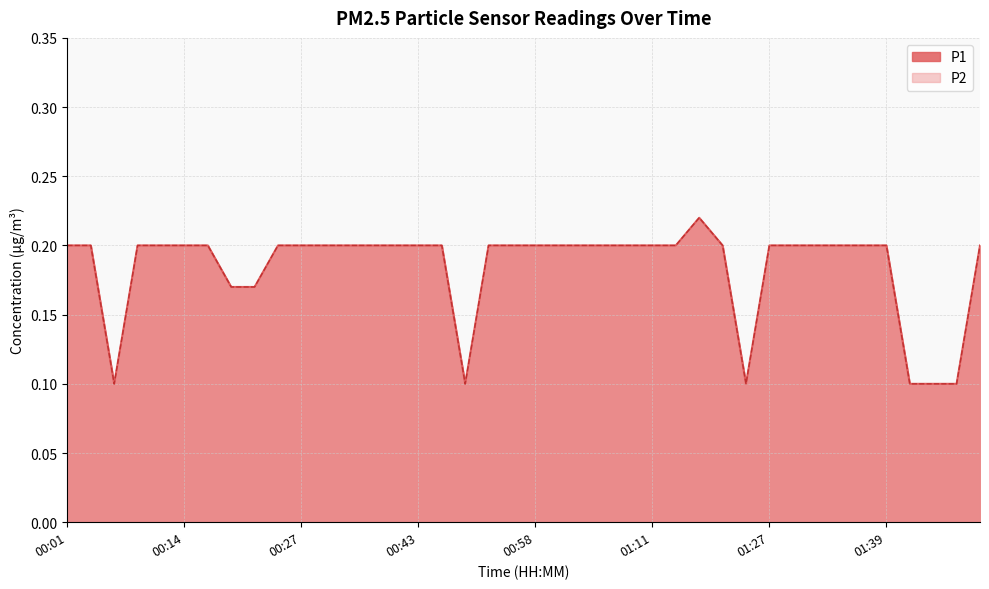

At which label does P1 reach its peak?

01:16